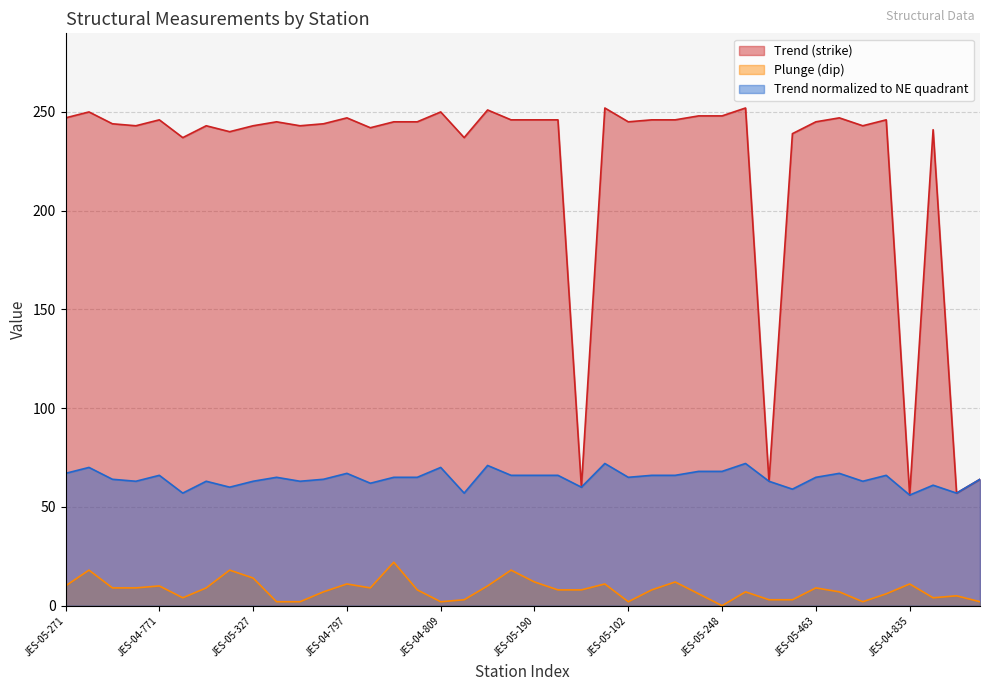

What is the lowest value of the Trend (strike) series?

56